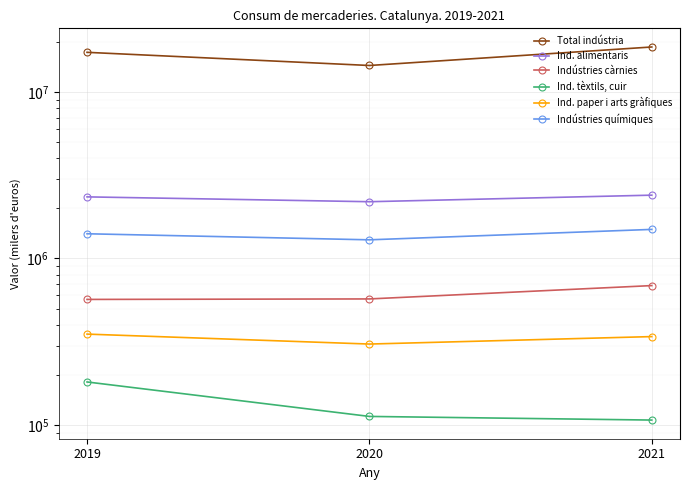

What is the spread (max minus min) of values at 2019?

17096931